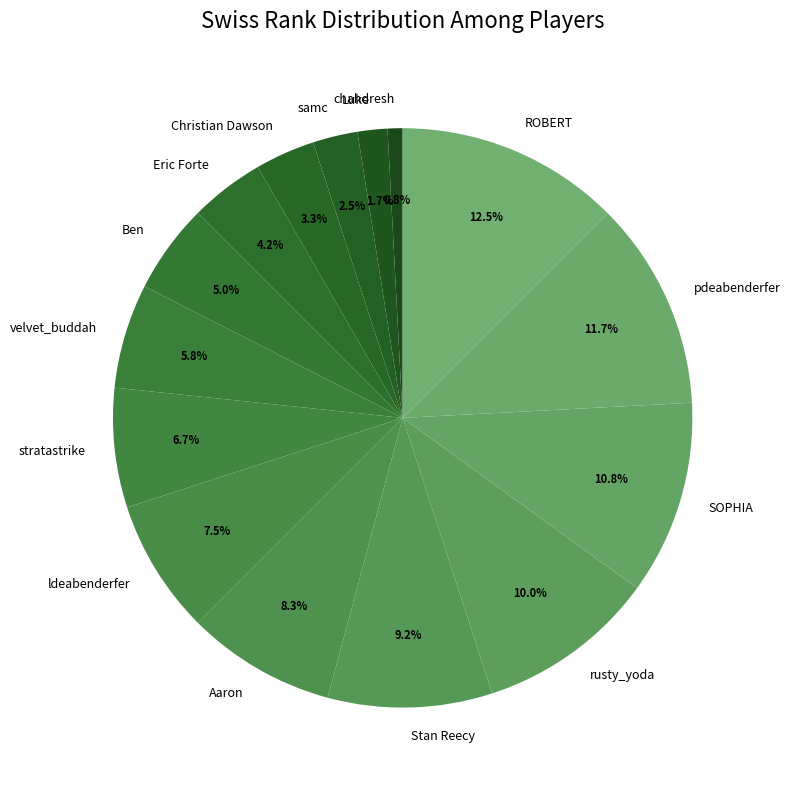

How many slices are in this pie chart?

15